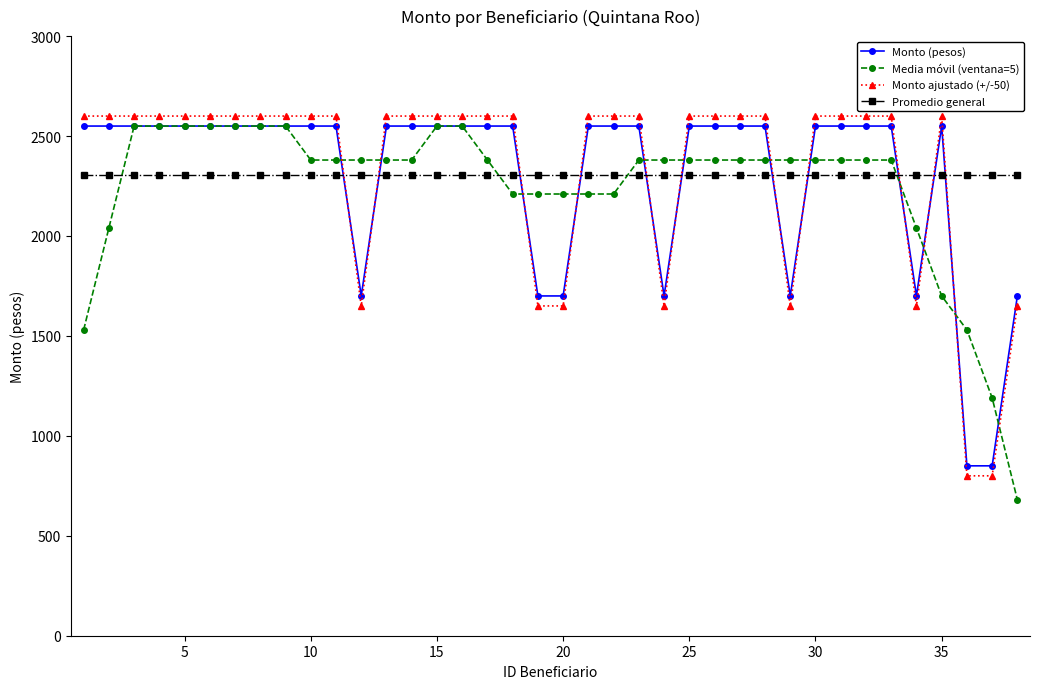

What is the maximum value shown in the chart?

2600.0